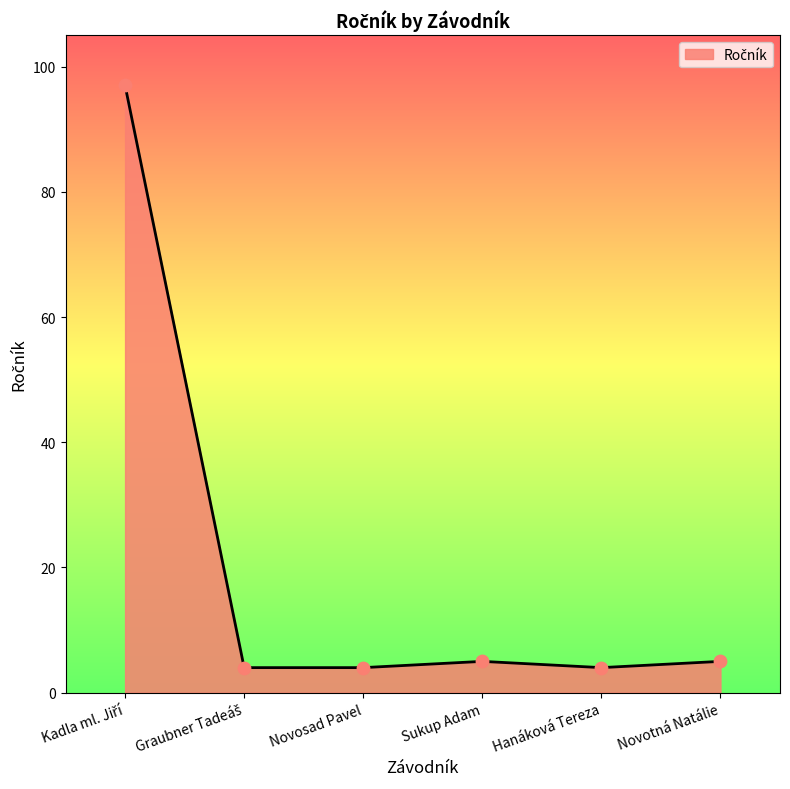

Approximately how many times larger is the value at Hanáková Tereza compared to Novotná Natálie?

0.8